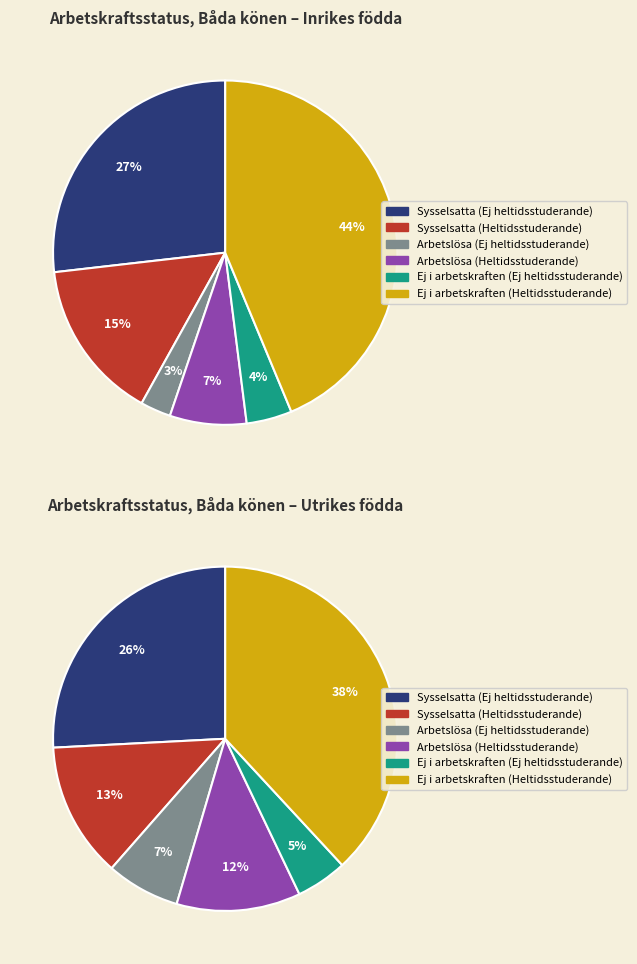

To the nearest percent, what portion does Utrikes födda represent?

43%